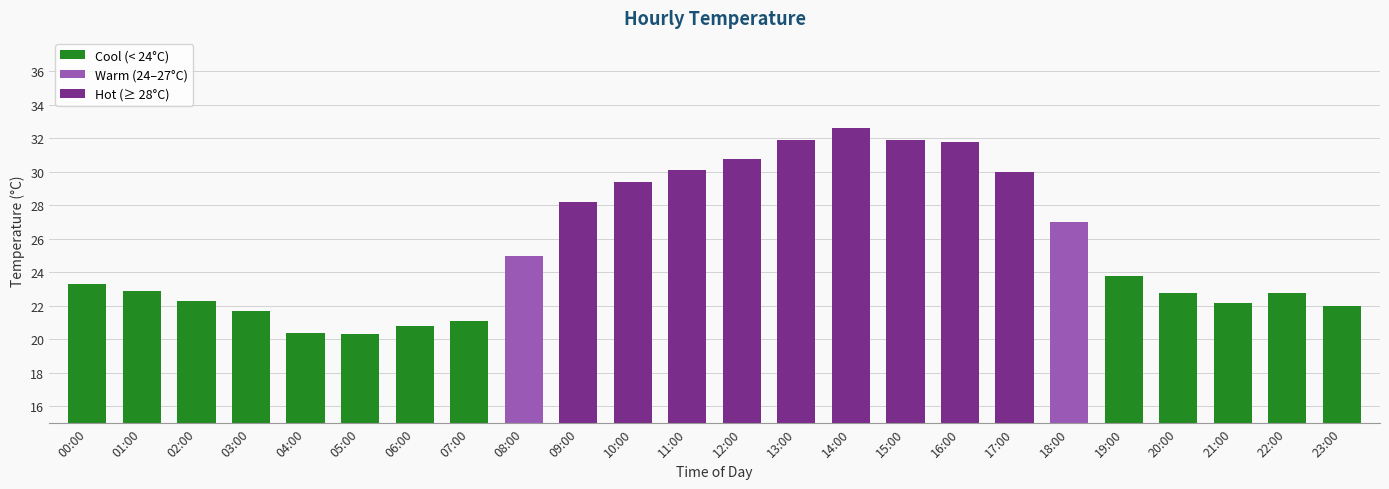

How many categories are shown in the chart?

24